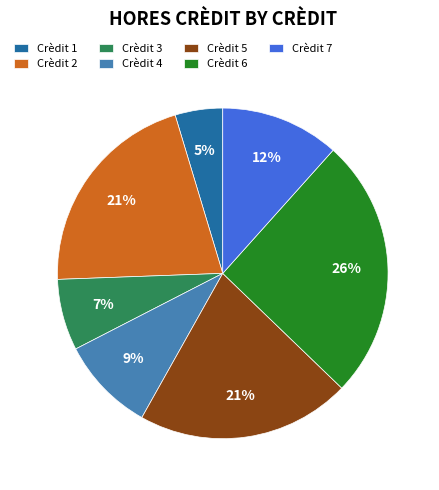

To the nearest percent, what is the average slice percentage?

14%